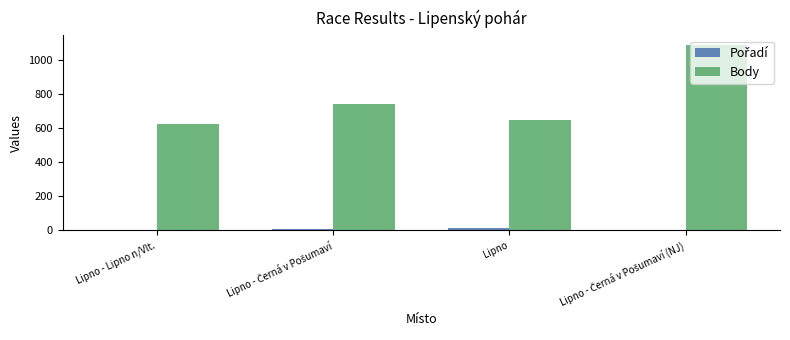

Is it true that Body equals 233 at Lipno - Lipno n/Vlt.?

False